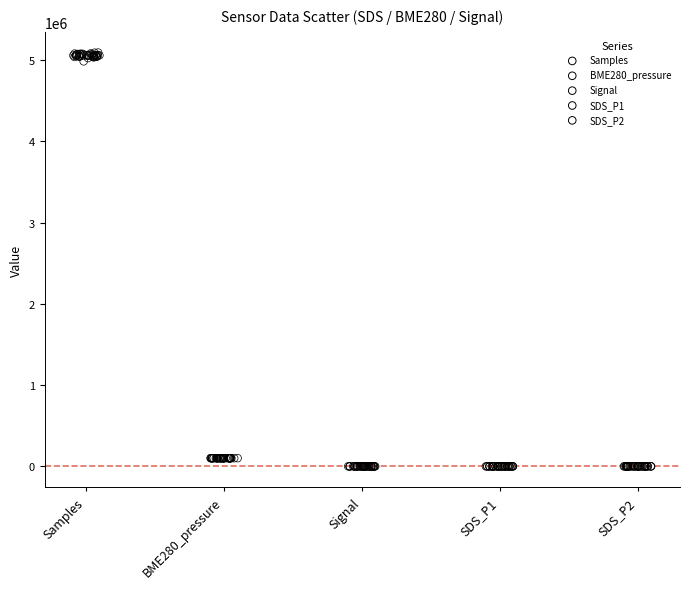

Which series has the widest spread of Y values?

Samples